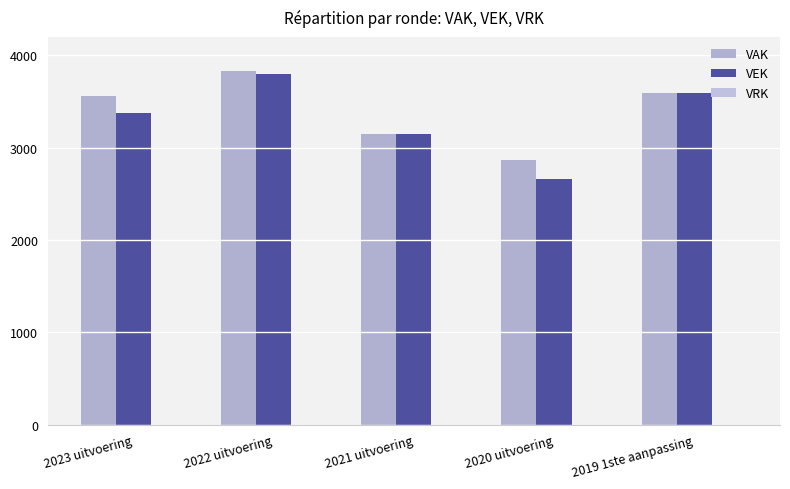

At which category does the chart reach its peak across all series?

2022 uitvoering